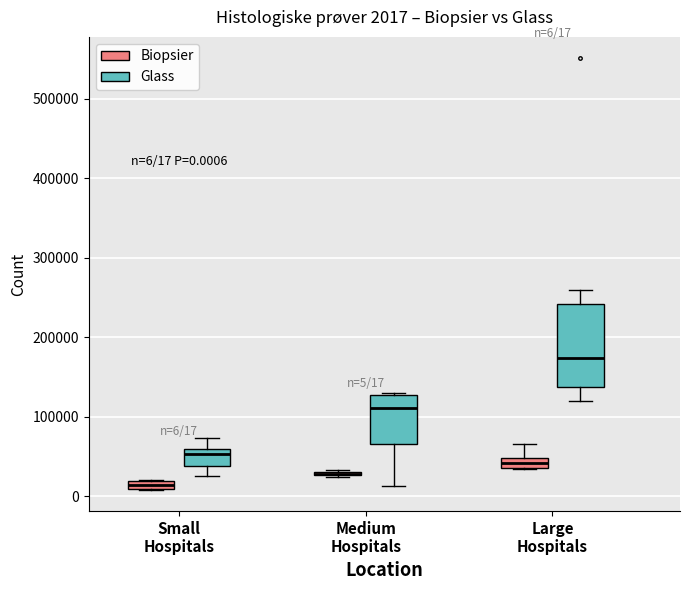

Which box is the tallest, from its lower edge to its upper edge?

Large Hospitals (Glass)